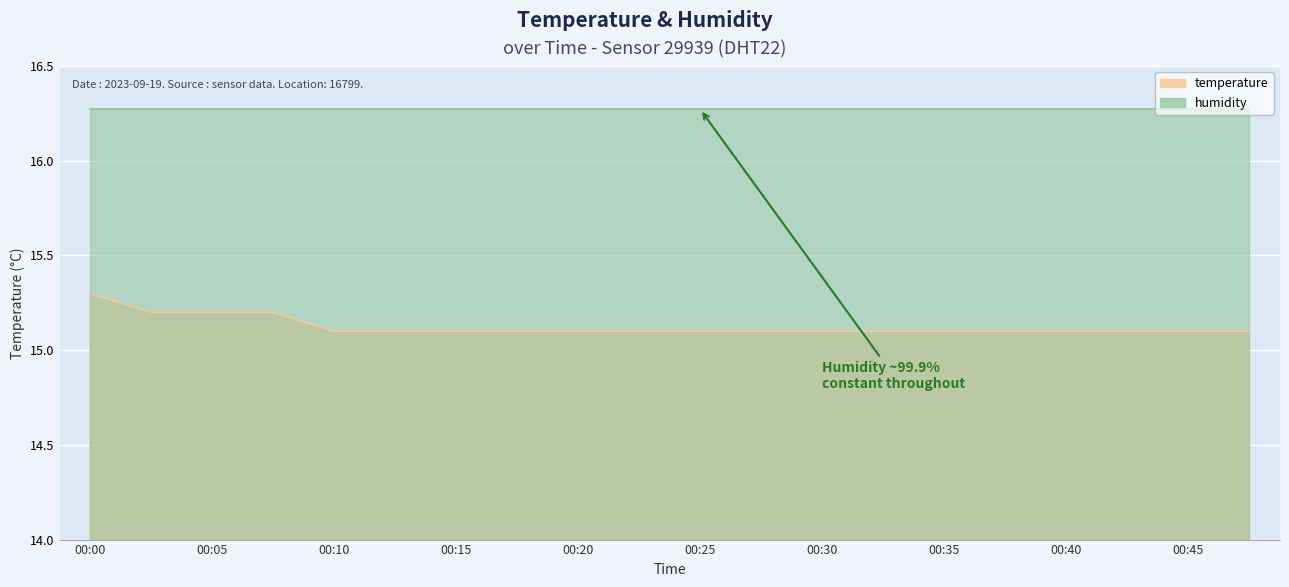

What is the difference between the values at 00:08 and 00:17?

0.1